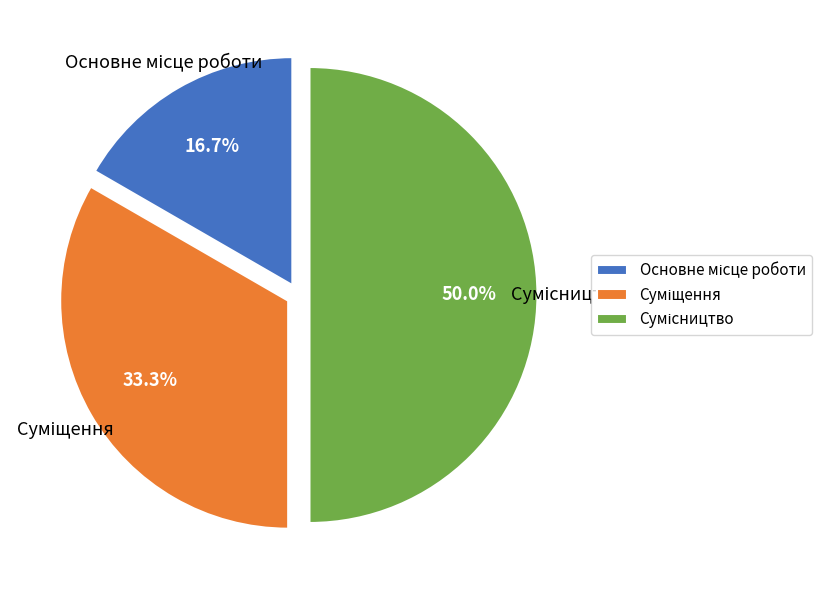

To the nearest percent, what is the difference between the Основне місце роботи and Суміщення slice percentages?

17%